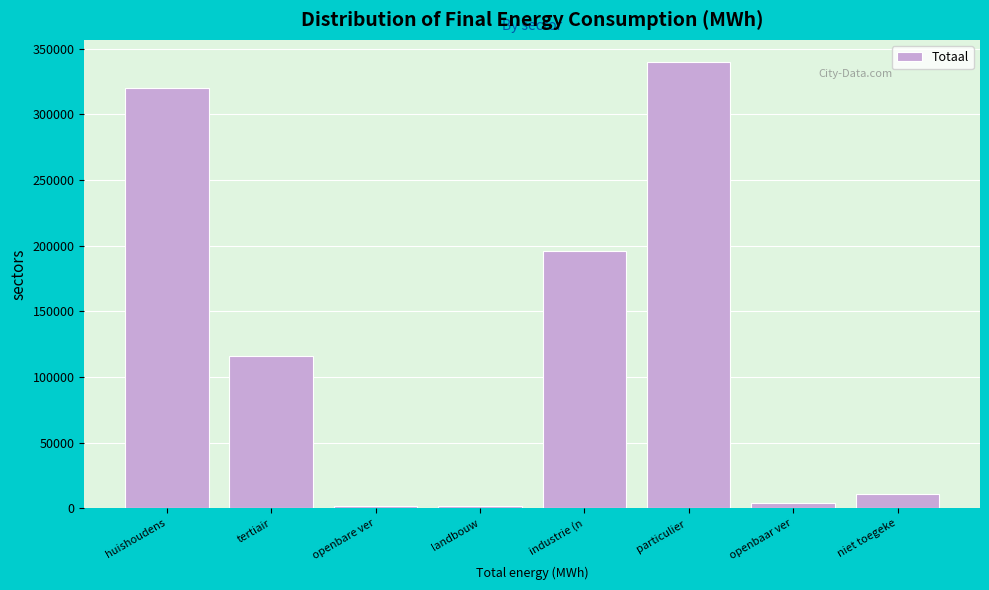

Between landbouw and niet toegeke, which is larger?

niet toegeke